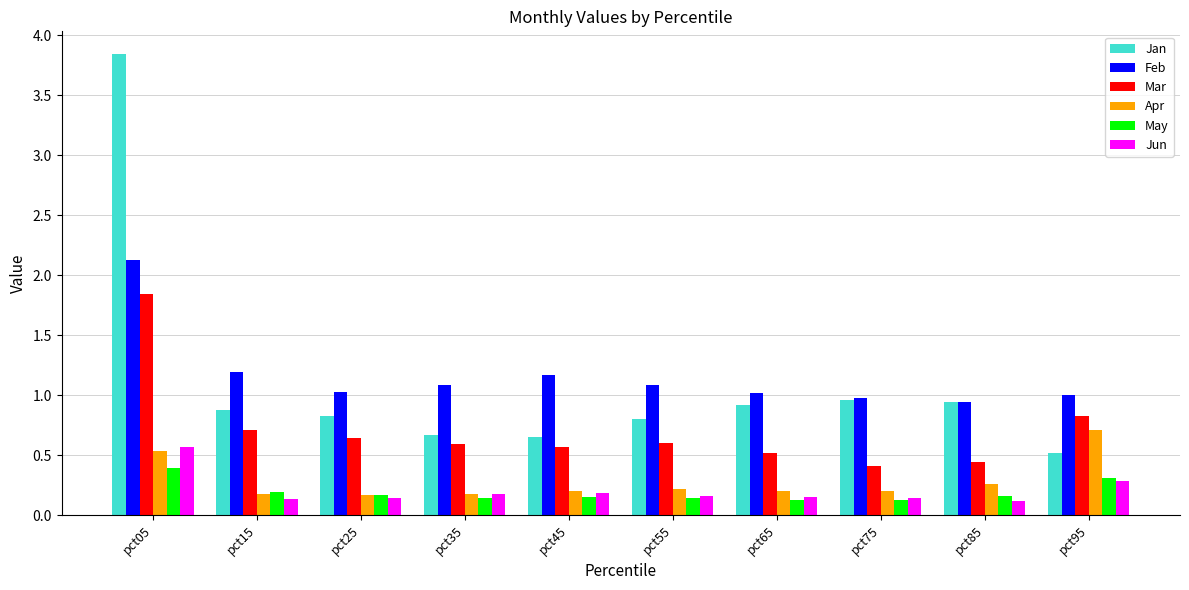

The Feb series shows 2.1 at pct05. True or false?

True